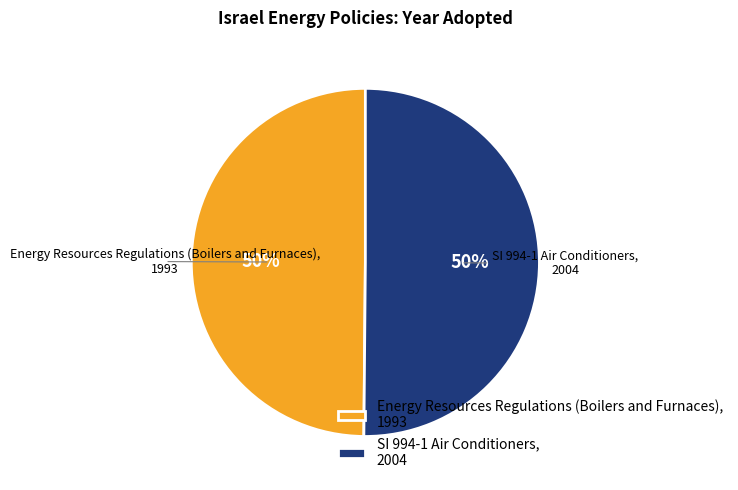

How many slices are in this pie chart?

2